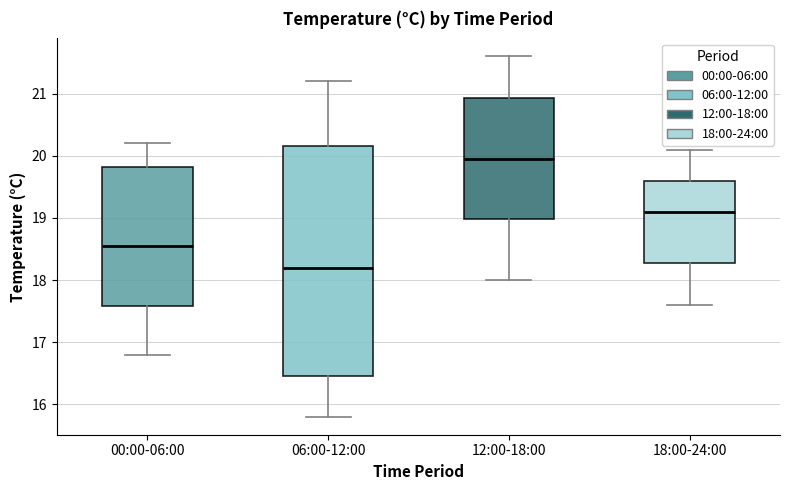

Reading left to right, read every box against the y-axis: the position of its median line, the range the box covers, and the ends of its whiskers. The values are not printed on the chart, so give them approximately, as read against the axis.

00:00-06:00: median 18.6, box 17.6 to 19.8, whiskers 16.8 to 20.2
06:00-12:00: median 18.2, box 16.5 to 20.2, whiskers 15.8 to 21.2
12:00-18:00: median 20.0, box 19.0 to 20.9, whiskers 18.0 to 21.6
18:00-24:00: median 19.1, box 18.3 to 19.6, whiskers 17.6 to 20.1